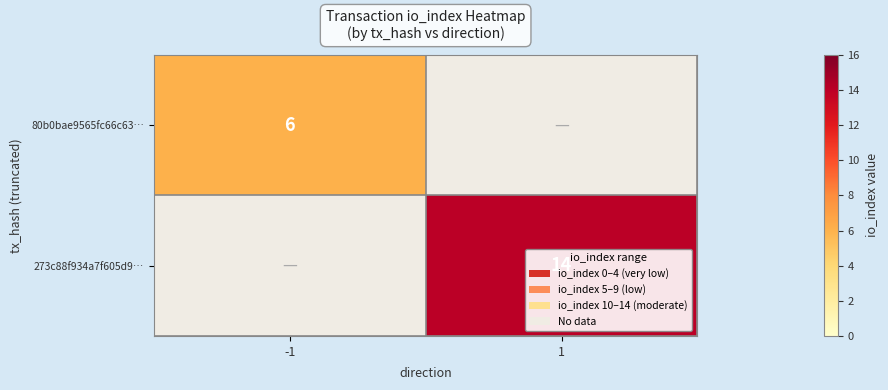

At which category does the chart reach its minimum across all series?

-1